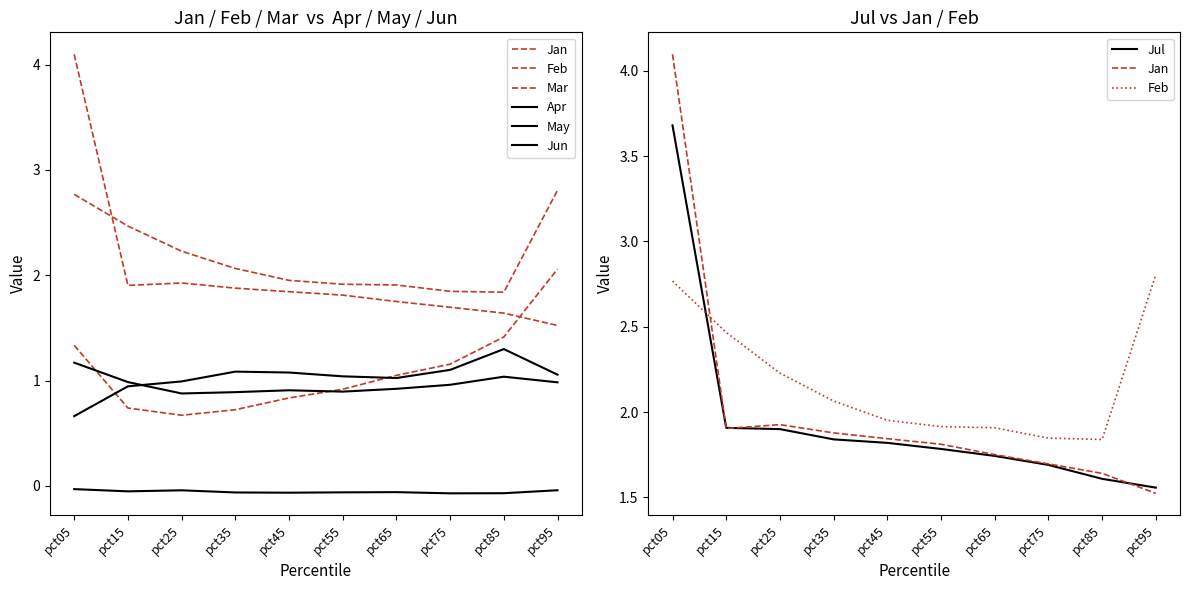

True or false: Feb and May intersect in this chart.

False